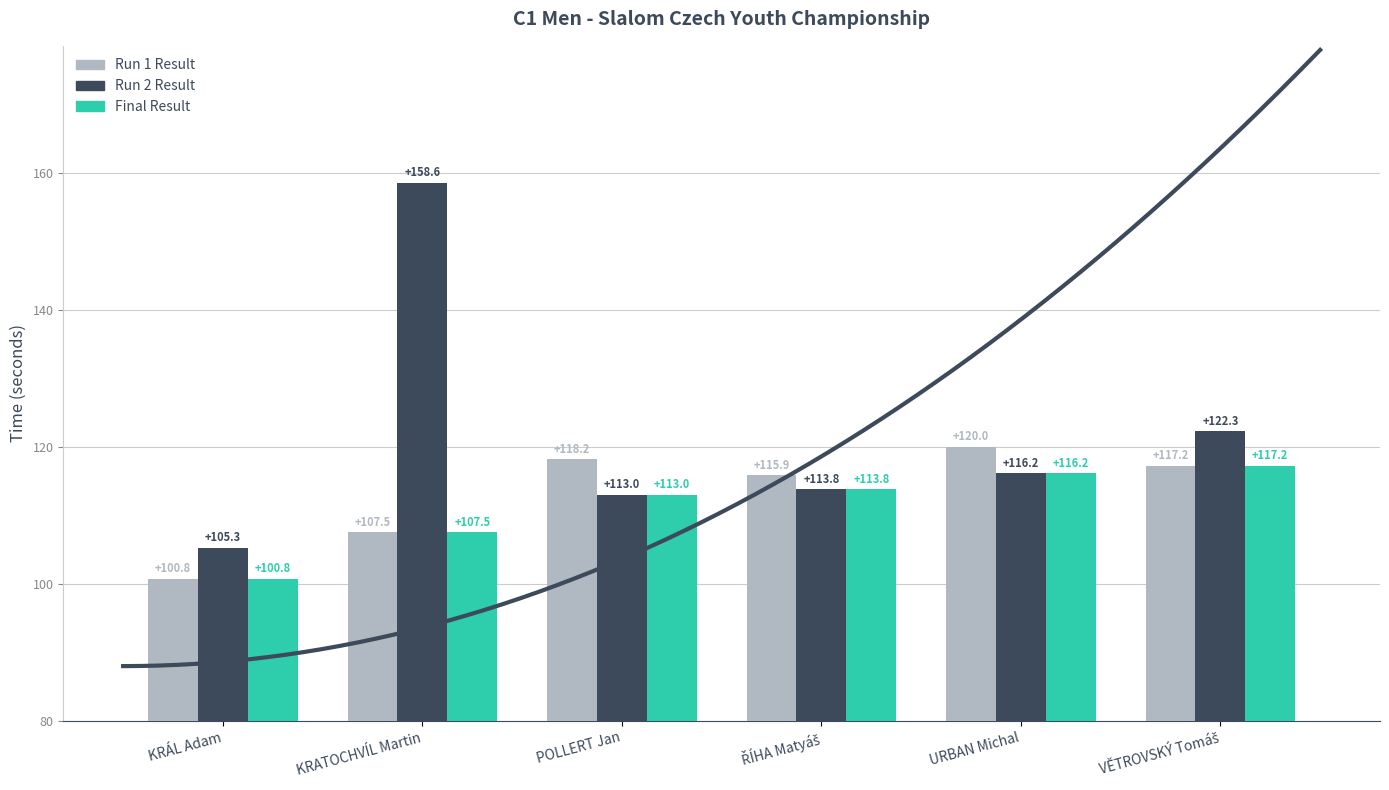

How many groups of bars are there?

6